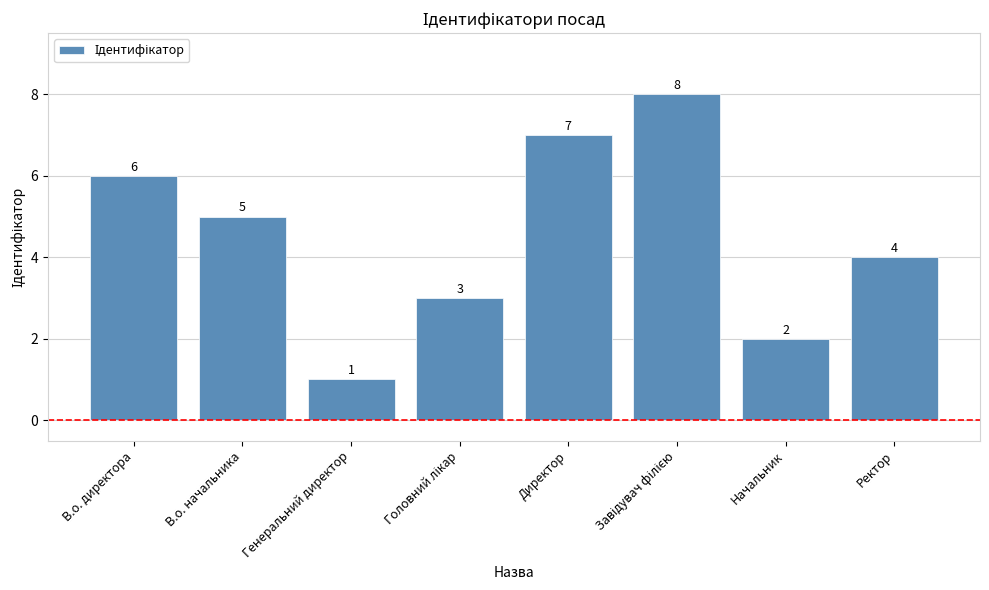

The chart shows a value of 3 at В.о. директора. True or false?

False